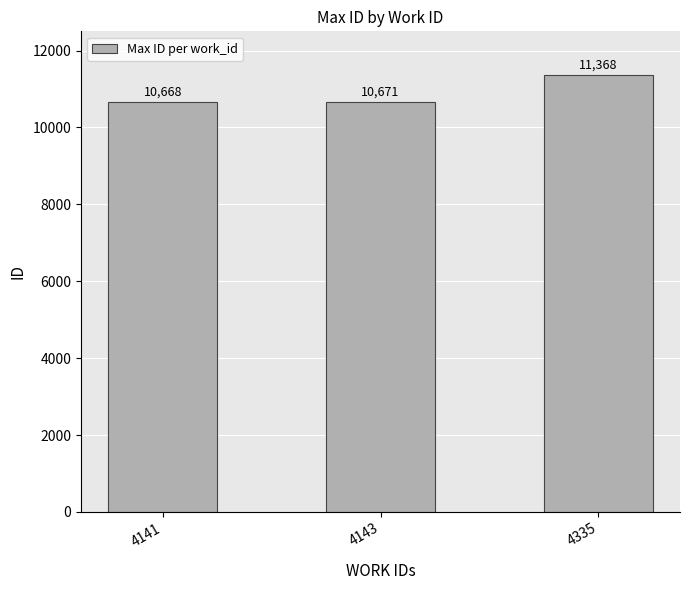

How many data points does each series have?

3